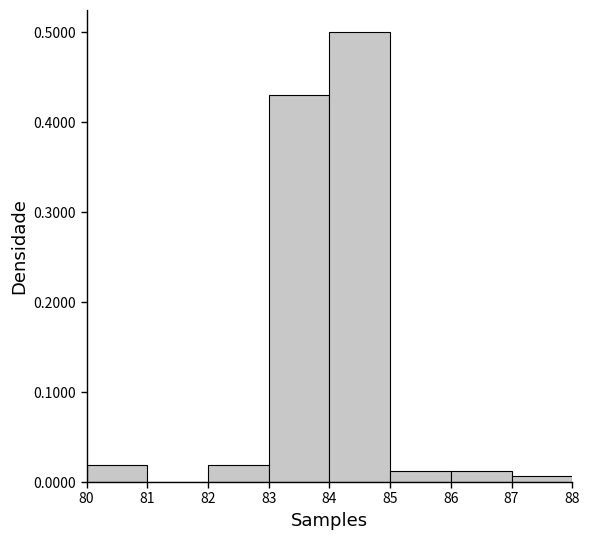

Reading left to right, list every bar in this chart as the range it spans on the x-axis followed by its height. The values are not printed on the chart, so give them approximately, as read against the axis.

80 to 81: 0.02
81 to 82: 0
82 to 83: 0.02
83 to 84: 0.43
84 to 85: 0.50
85 to 86: 0.01
86 to 87: 0.01
87 to 88: under 0.01